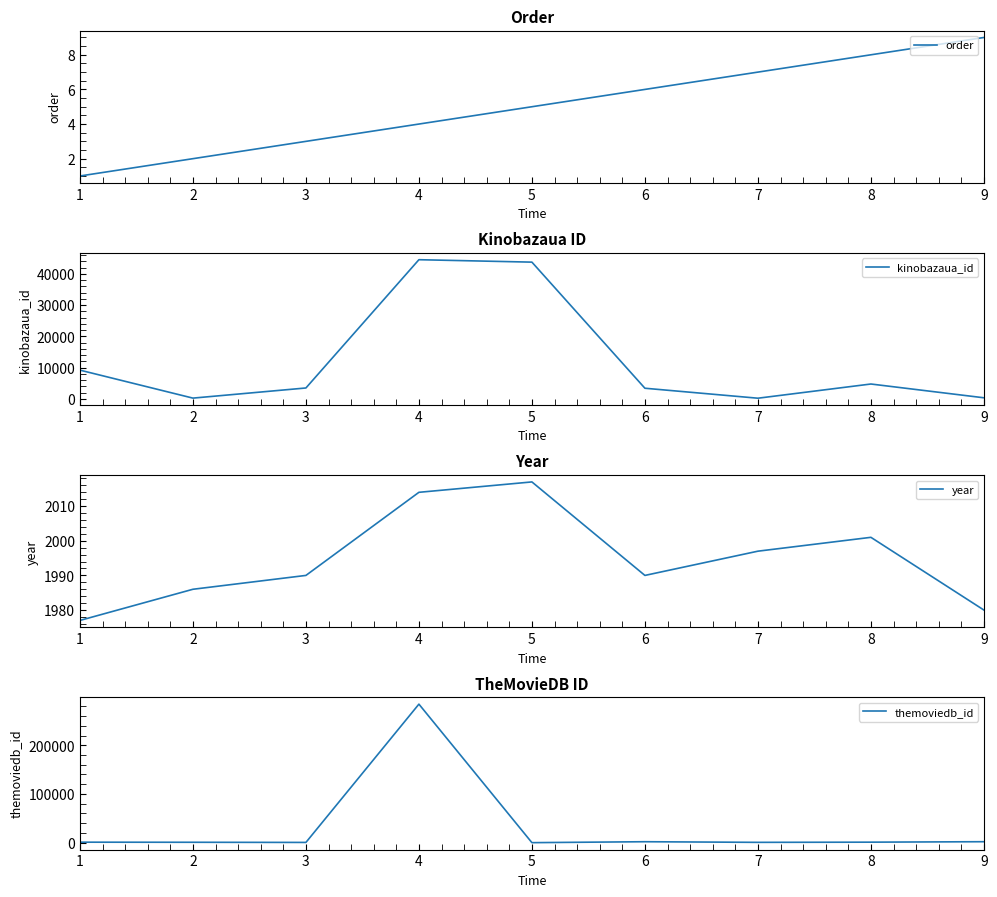

Does the chart display data point markers on the line(s)?

No